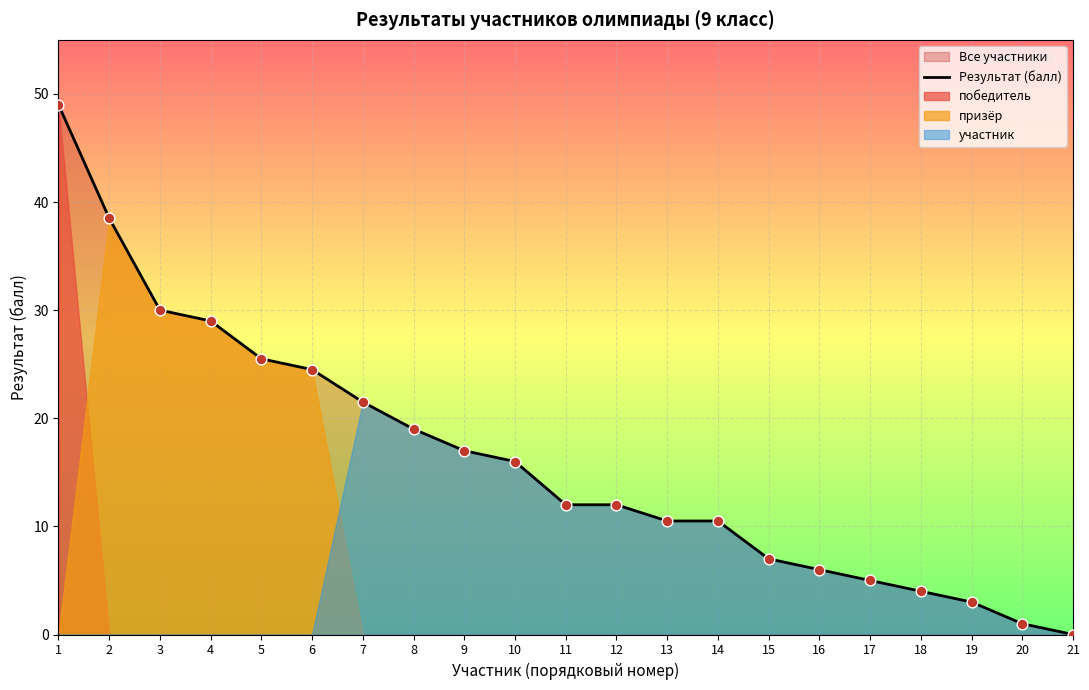

What is the change in value from 11 to 15?

-5.0